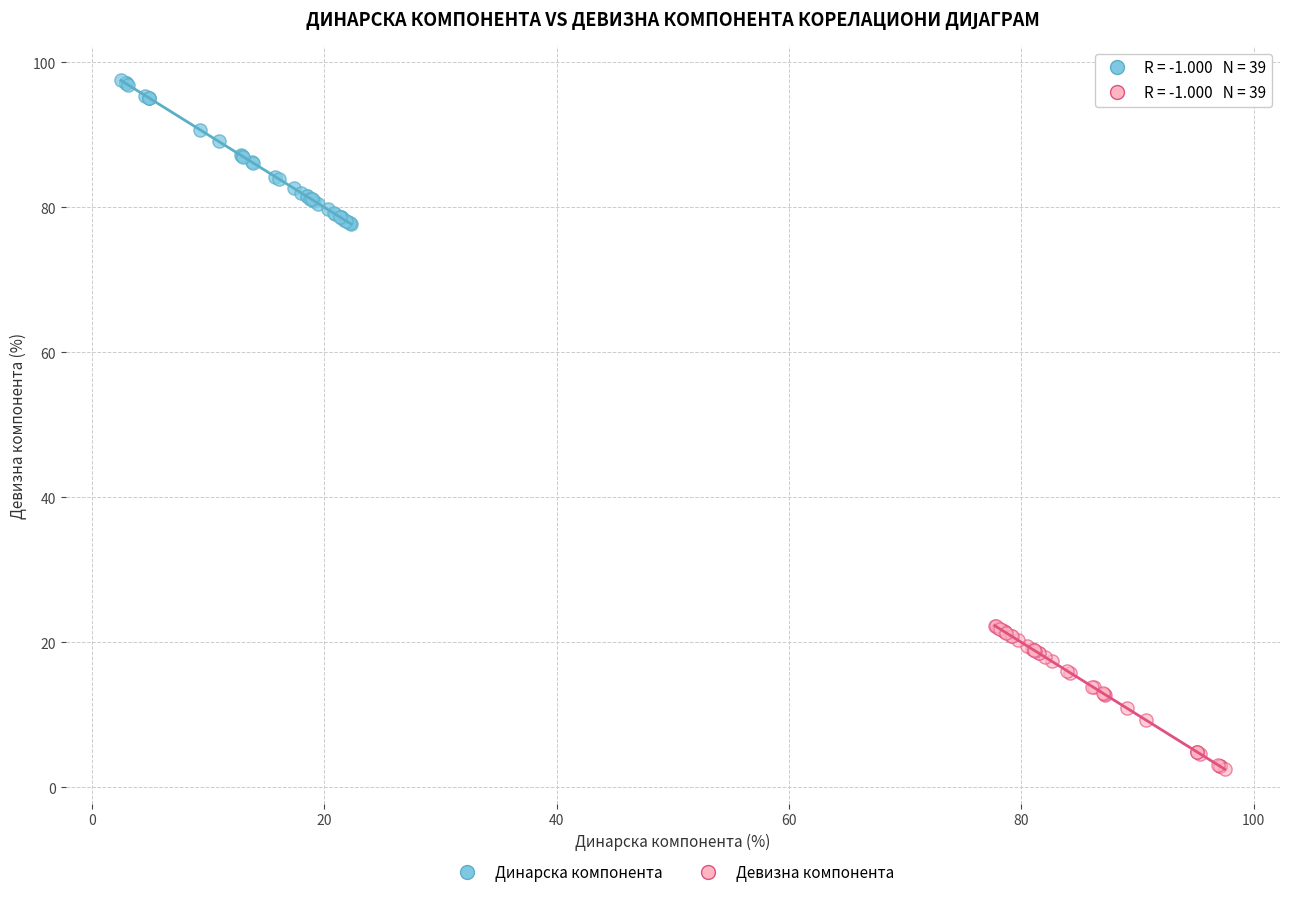

What are all the series names shown in the legend?

Динарска компонента, Девизна компонента